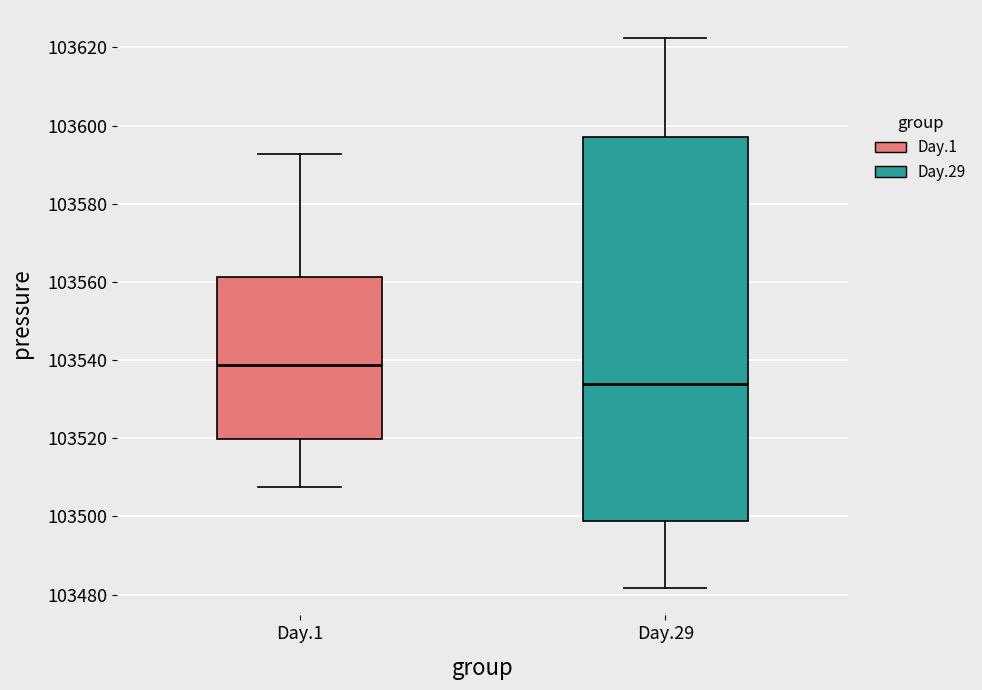

Which box is the tallest, from its lower edge to its upper edge?

Day.29